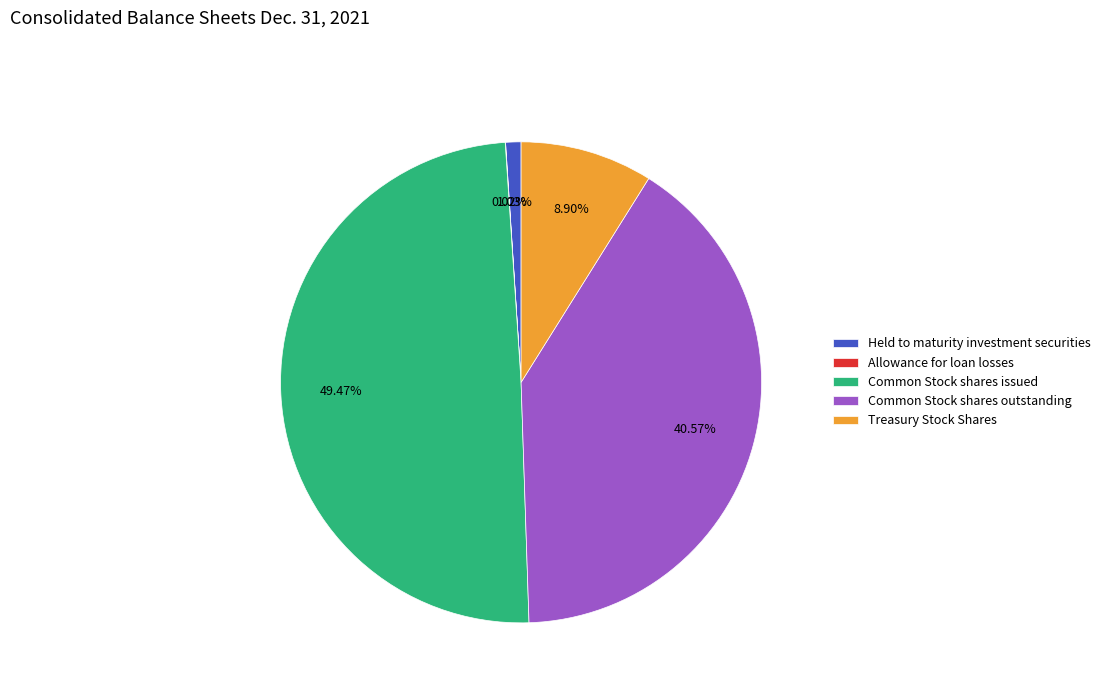

Is there any slice that represents more than half of the pie?

No